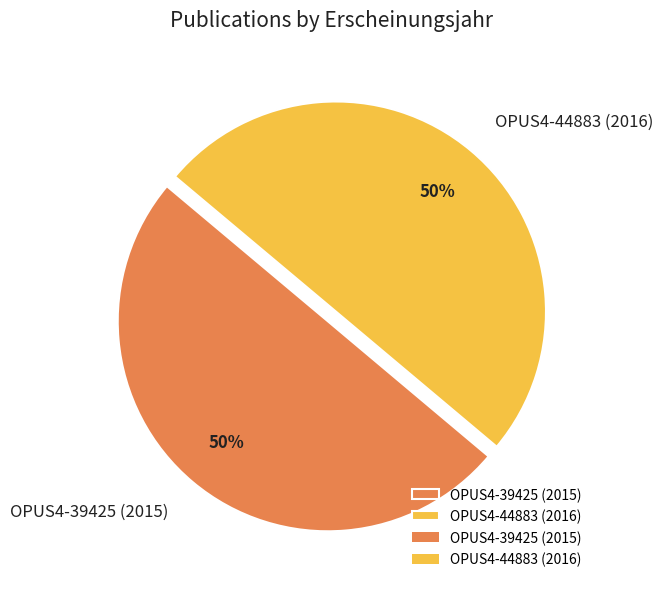

Approximately how many times larger is the value at OPUS4-44883 (2016) compared to OPUS4-39425 (2015)?

1.0